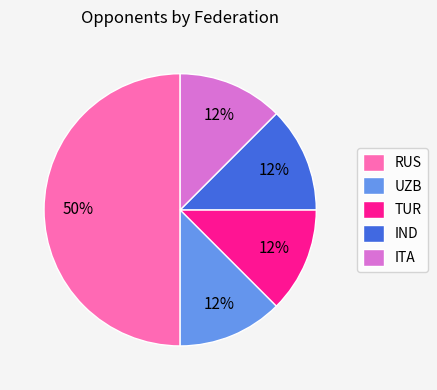

Is IND the majority of the pie?

No